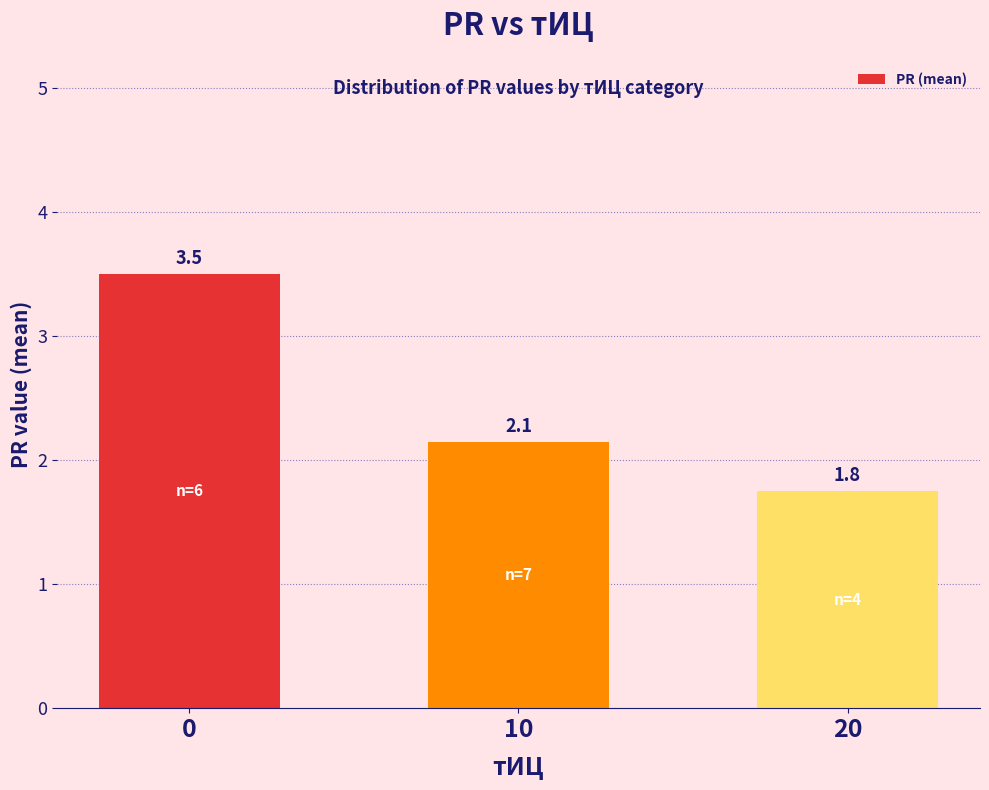

Which category has the lowest value across all series?

20